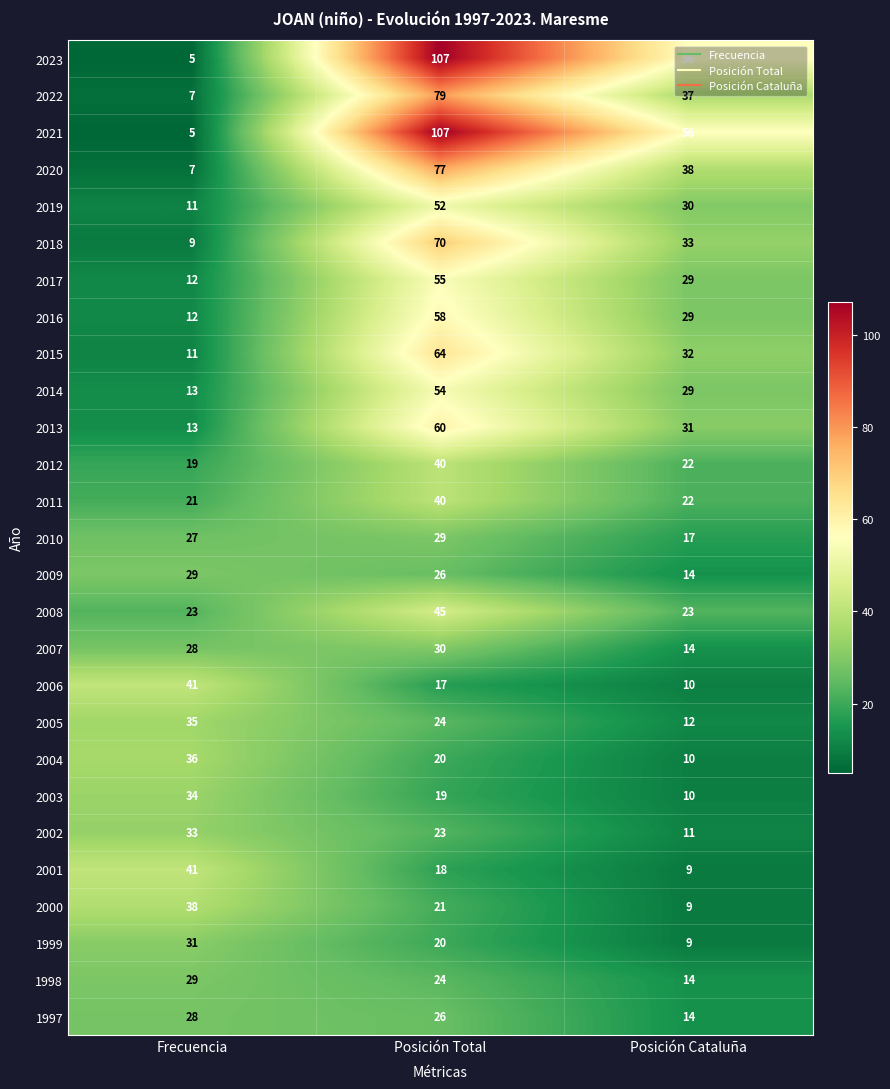

What is the sum of all 2009 values?

69